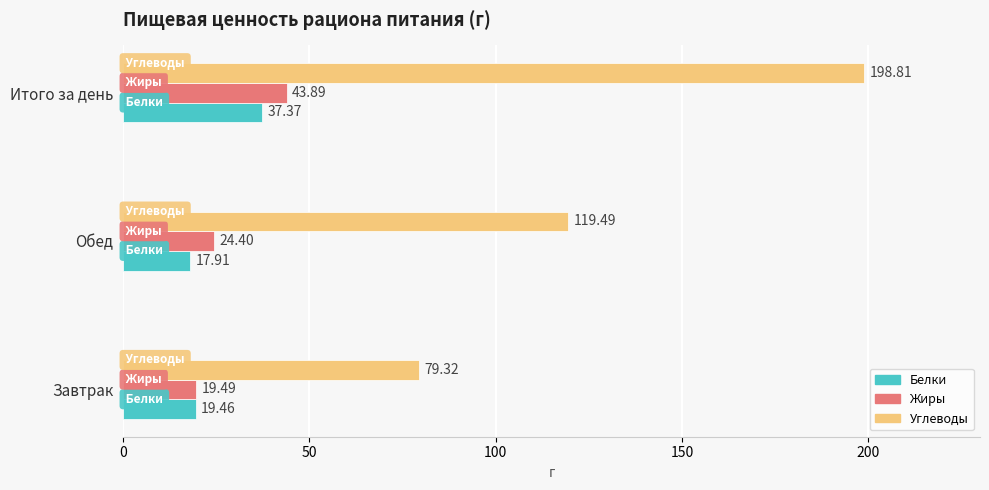

Which series has the largest total across all categories?

Углеводы